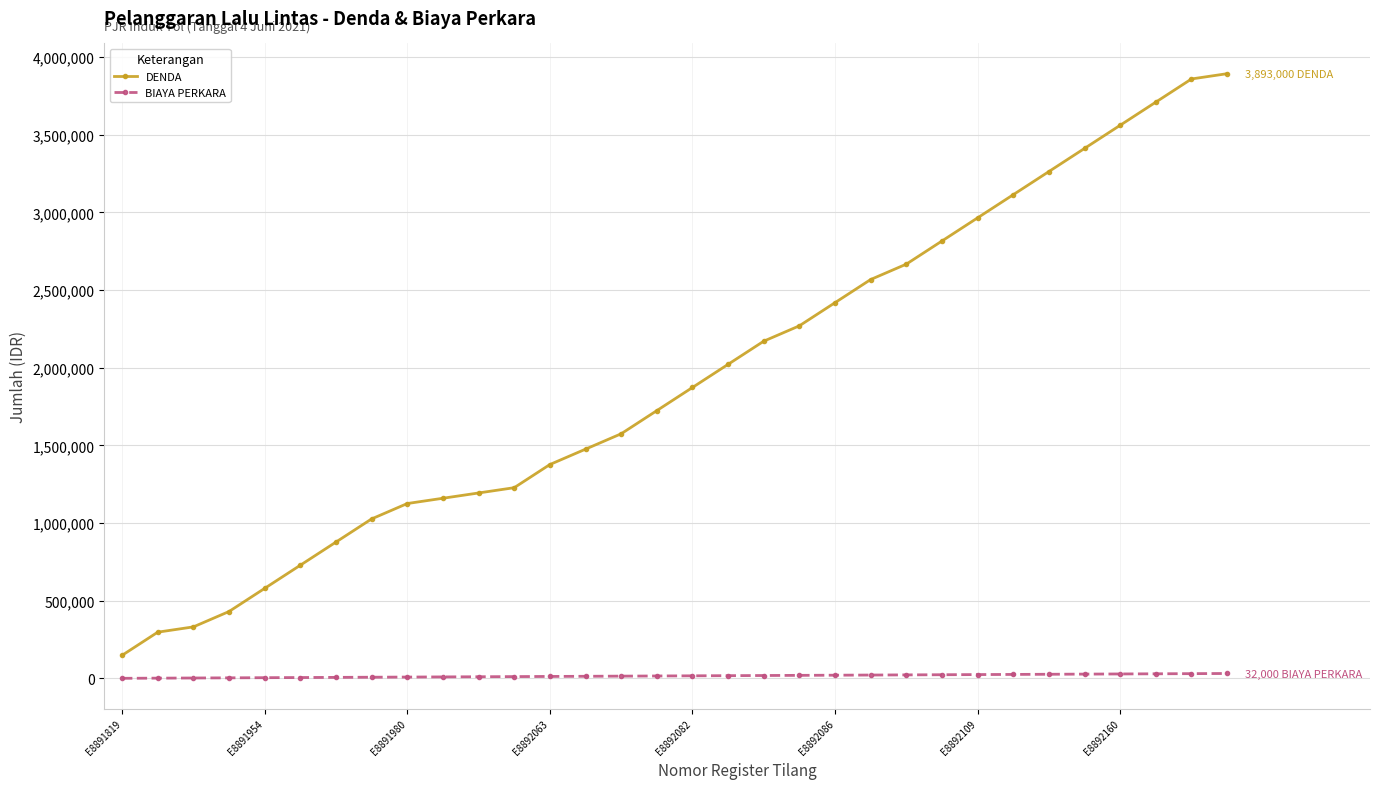

What is the average value of the BIAYA PERKARA series?

16500